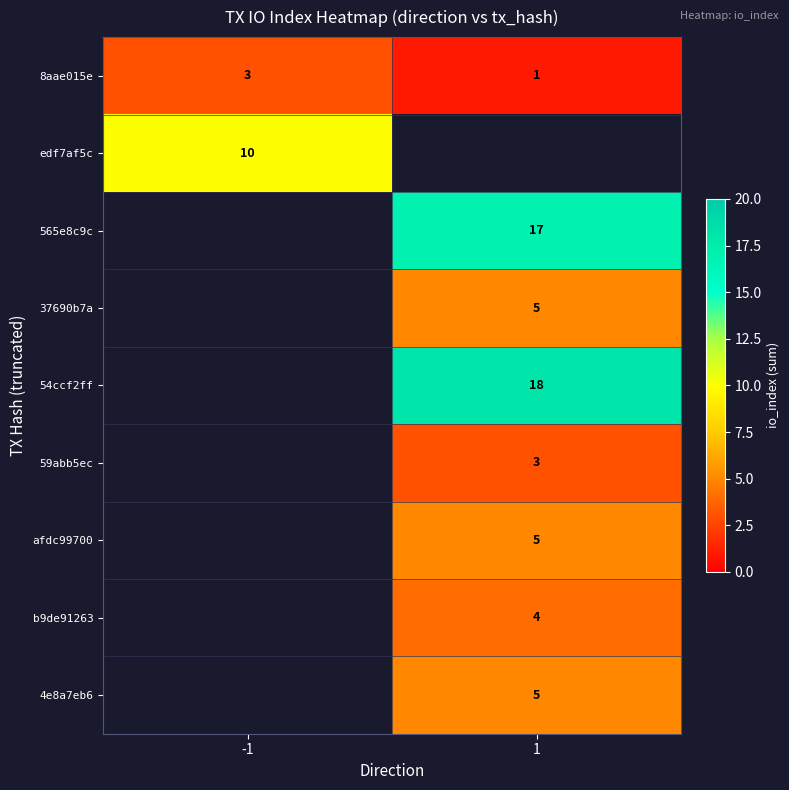

True or false: 4e8a7eb6 has a value of 5 at 1.

True